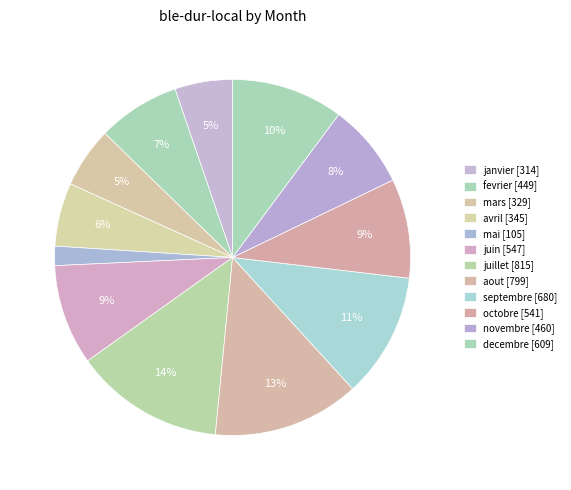

True or false: septembre accounts for 22% of the total.

False